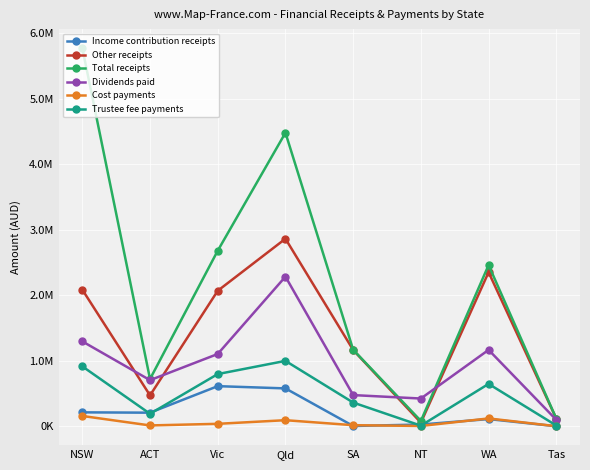

Which series ends up on top after the final intersection of Other receipts and Dividends paid?

Other receipts